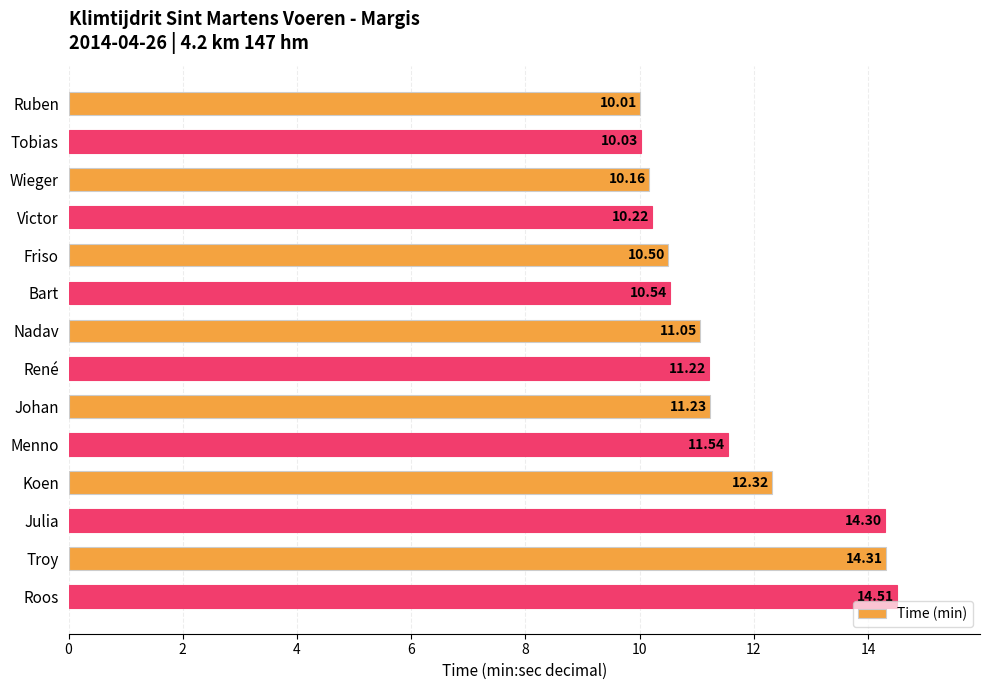

What is the difference between the second highest and second lowest values?

4.3